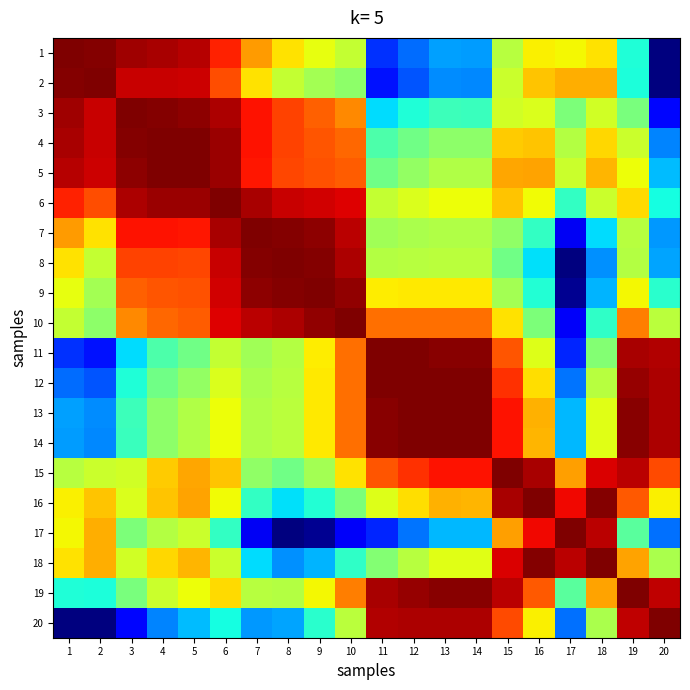

Which category has the highest value across all series?

3